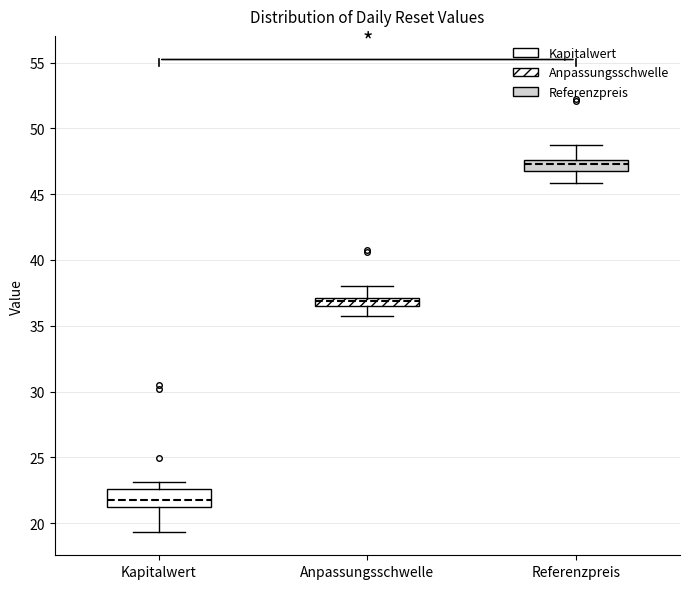

Which box is the tallest, from its lower edge to its upper edge?

Kapitalwert